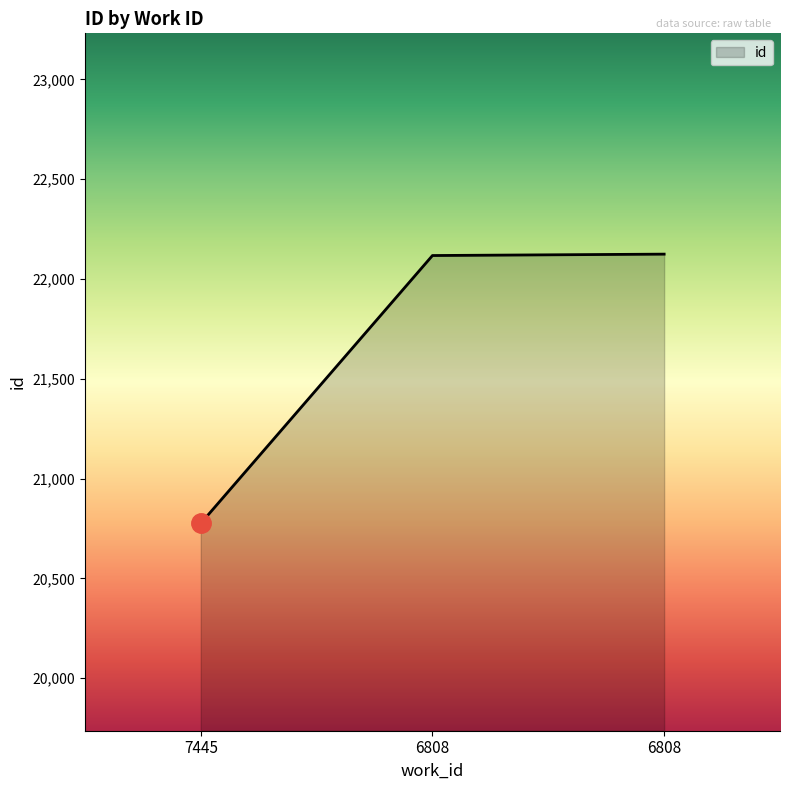

How many lines are shown in the chart?

1